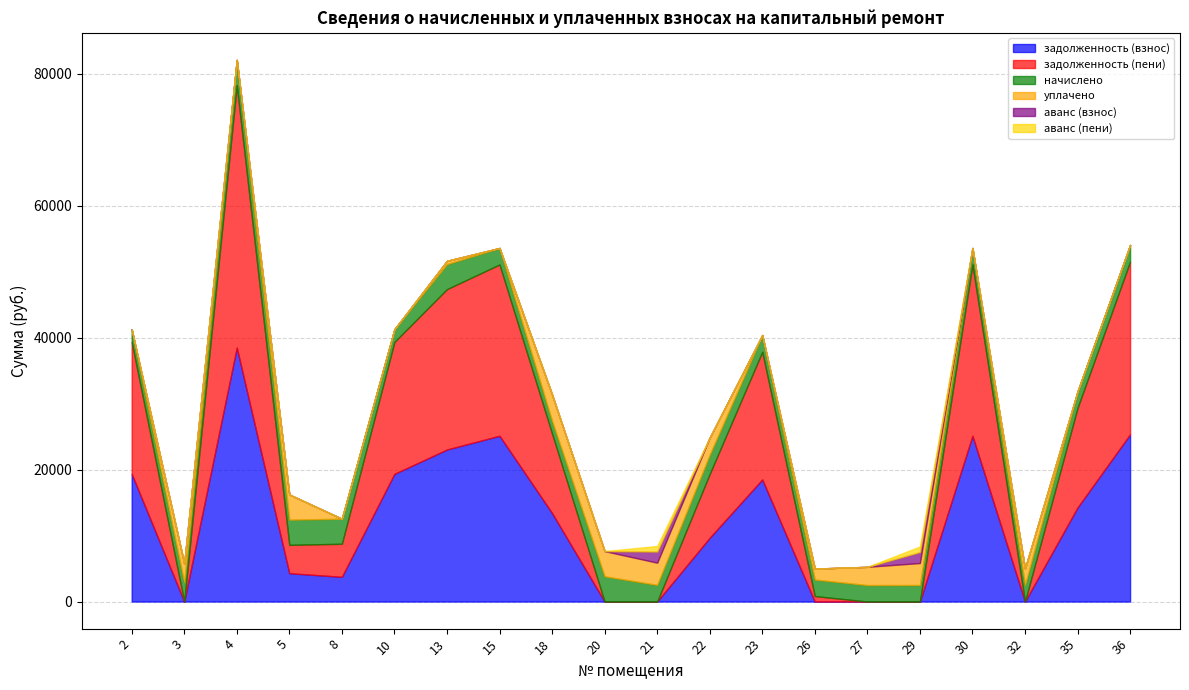

Reading left to right, extract all data points from this chart.

задолженность (взнос): 19361.3	0.3	38508.5	4297.7	3748.1	19361.3	23054.6	25137.5	13414.7	0.0	0.0	9676.1	18512.0	0.0	0.0	0.0	25137.5	0.1	14262.5	25351.5
задолженность (пени): 20004.2	0.0	39787.2	4297.0	5014.4	20004.2	24319.1	25972.2	12059.4	1.4	0.0	9674.3	19359.1	832.5	0.0	0.0	25972.2	0.0	15097.2	26193.3
начислено: 1928.7	2887.7	3836.2	3820.1	3798.9	1928.7	3793.5	2504.2	1934.1	3825.5	2525.5	2919.8	2541.4	2498.8	2498.8	2504.2	2504.2	2504.2	2504.2	2525.5
уплачено: 0.0	2889.0	0.0	3822.0	0.0	0.0	500.0	0.0	4000.0	3822.7	3370.0	2595.0	0.0	1666.0	2765.4	3338.9	0.0	2509.0	0.0	0.0
аванс (взнос): 0.0	0.0	0.0	0.0	0.0	0.0	0.0	0.0	0.0	1.1	1684.7	0.0	0.0	0.4	0.0	1669.4	0.0	0.0	0.0	0.0
аванс (пени): 0.0	1.1	0.0	0.0	0.0	0.0	0.0	0.0	0.0	0.0	842.8	0.0	0.0	0.0	0.0	834.7	0.0	4.7	0.0	0.0